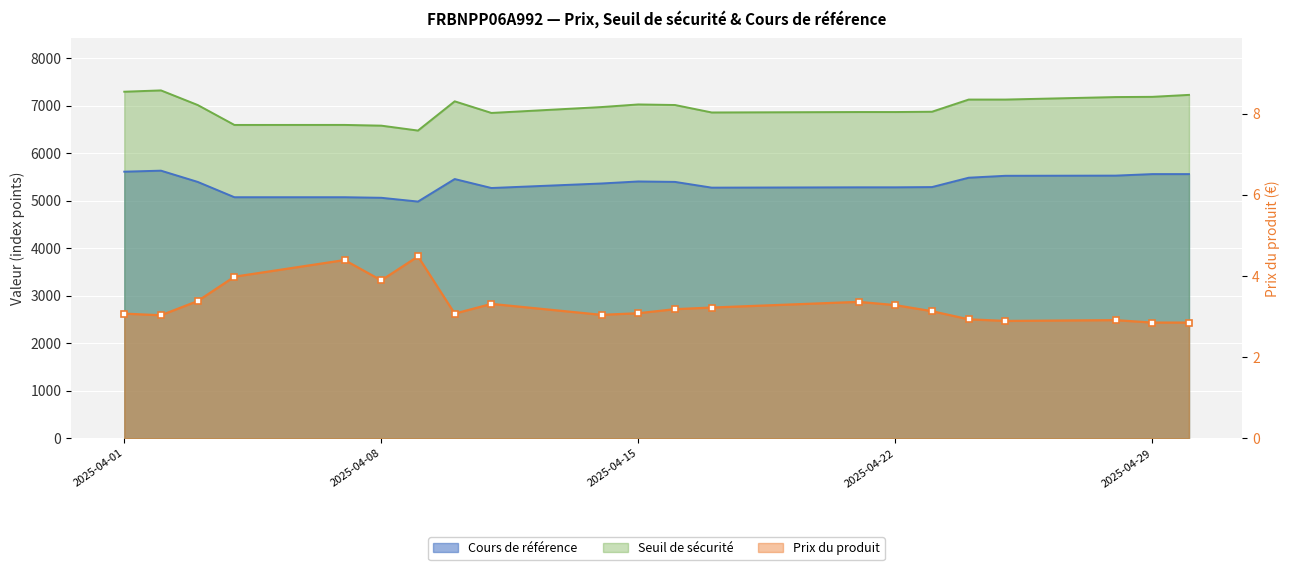

Is the value of Prix du produit at 2025-04-08 greater than the value of Cours de référence at 2025-04-09?

No